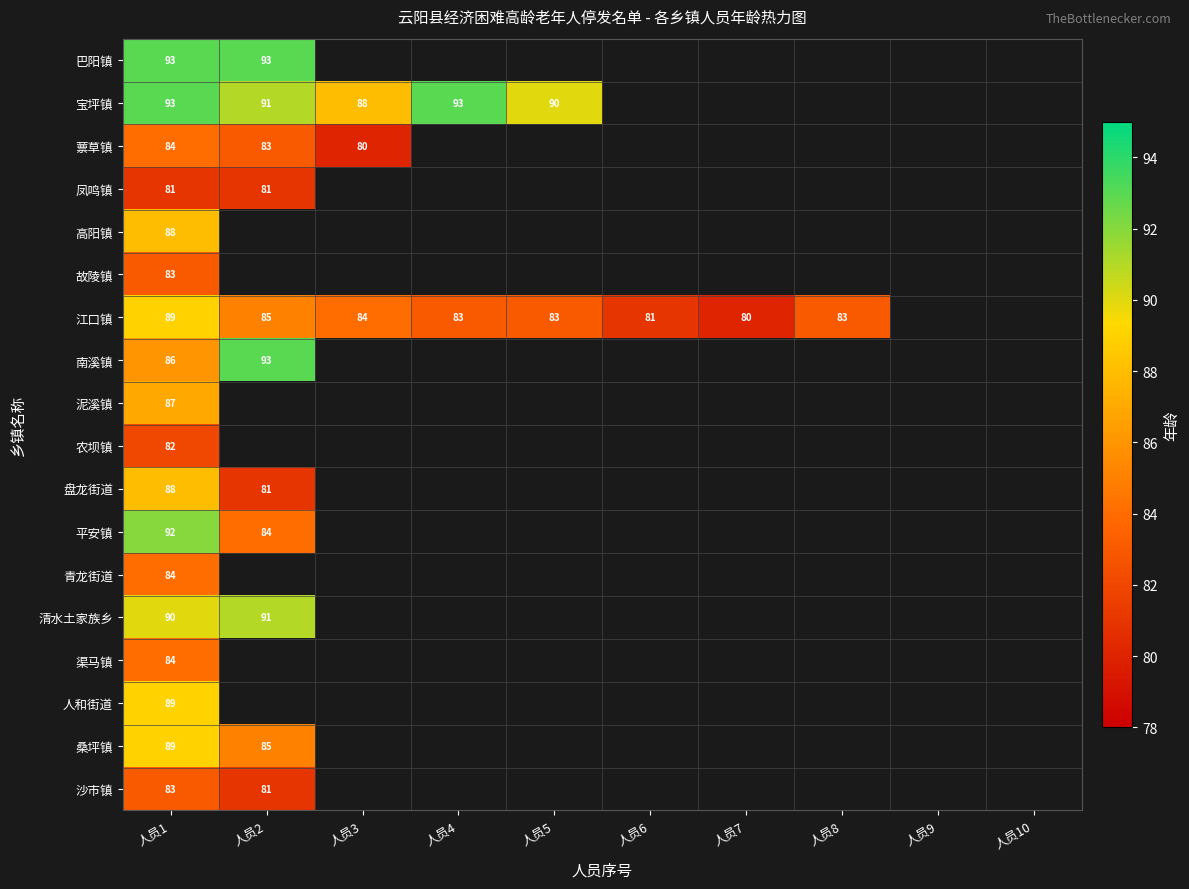

What is the spread (max minus min) of values at 人员1?

12